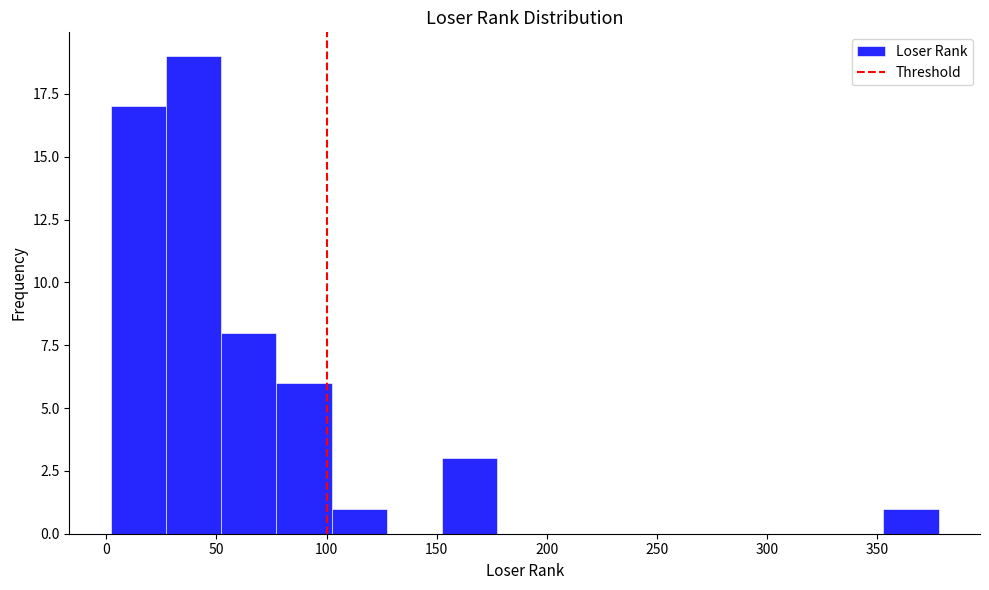

Reading left to right, transcribe this chart: for each bar, give the range it covers on the x-axis and its height. Neither the bar edges nor the heights are printed on the chart, so give them approximately, as read against the axes.

0 to 25: 17
25 to 50: 19
50 to 75: 8
75 to 100: 6
100 to 125: 1
125 to 150: 0
150 to 175: 3
175 to 205: 0
205 to 230: 0
230 to 255: 0
255 to 280: 0
280 to 305: 0
305 to 330: 0
330 to 355: 0
355 to 380: 1